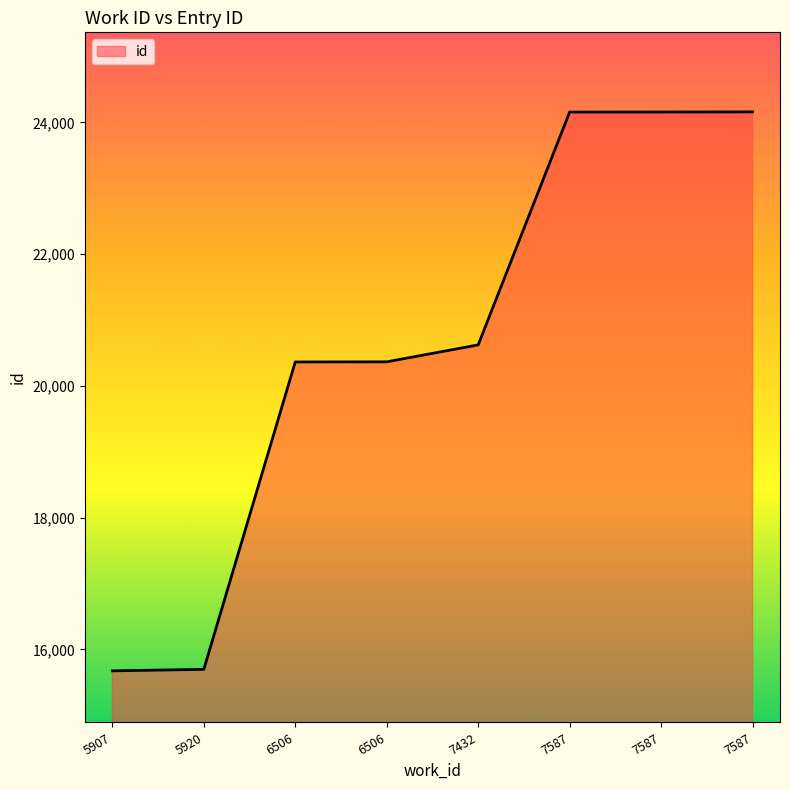

Reading left to right, extract all data points from this chart.

15674	15697	20364	20366	20623	24158	24159	24161